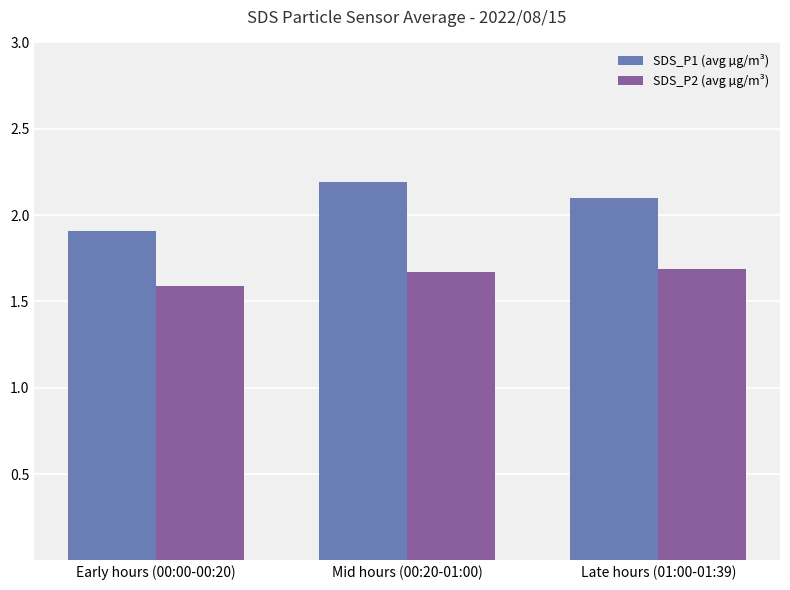

At which label does SDS_P1 (avg µg/m³) first exceed 2?

Mid hours (00:20-01:00)